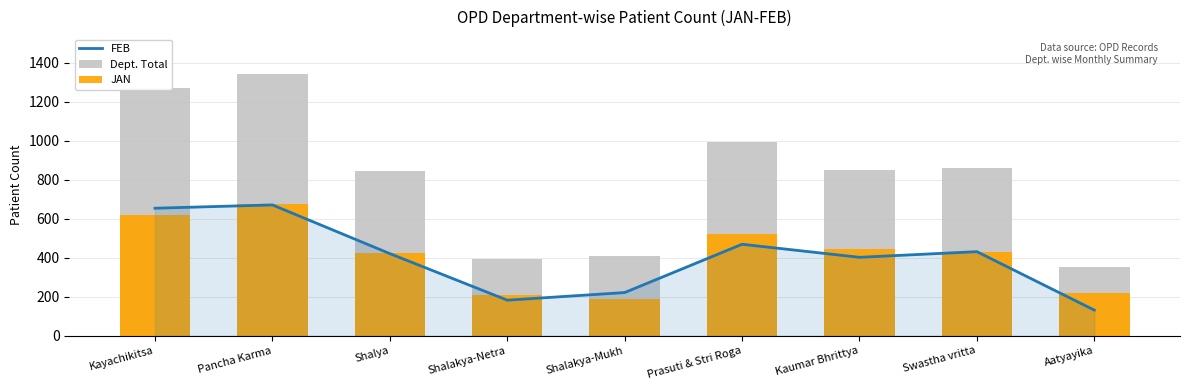

Reading left to right, extract all data points from this chart.

FEB: Kayachikitsa=654	Pancha Karma=671	Shalya=421	Shalakya-Netra=182	Shalakya-Mukh=221	Prasuti & Stri Roga=469	Kaumar Bhrittya=402	Swastha vritta=431	Aatyayika=131
Dept. Total: Kayachikitsa=1273	Pancha Karma=1345	Shalya=844	Shalakya-Netra=393	Shalakya-Mukh=408	Prasuti & Stri Roga=993	Kaumar Bhrittya=848	Swastha vritta=858	Aatyayika=352
JAN: Kayachikitsa=619	Pancha Karma=674	Shalya=423	Shalakya-Netra=211	Shalakya-Mukh=187	Prasuti & Stri Roga=524	Kaumar Bhrittya=446	Swastha vritta=427	Aatyayika=221